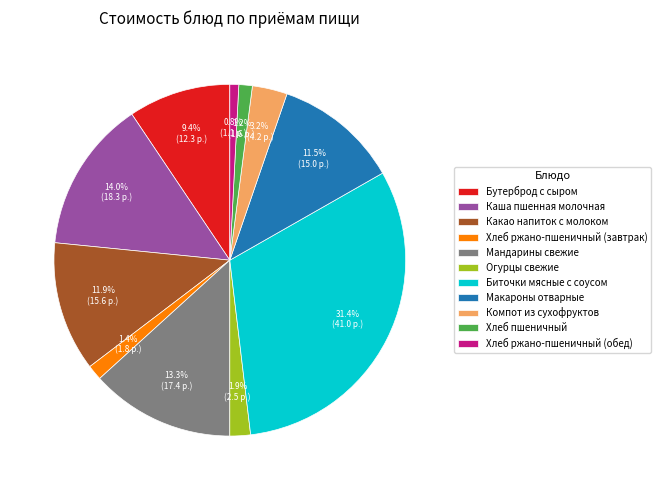

To the nearest percent, what portion does Какао напиток с молоком represent?

12%